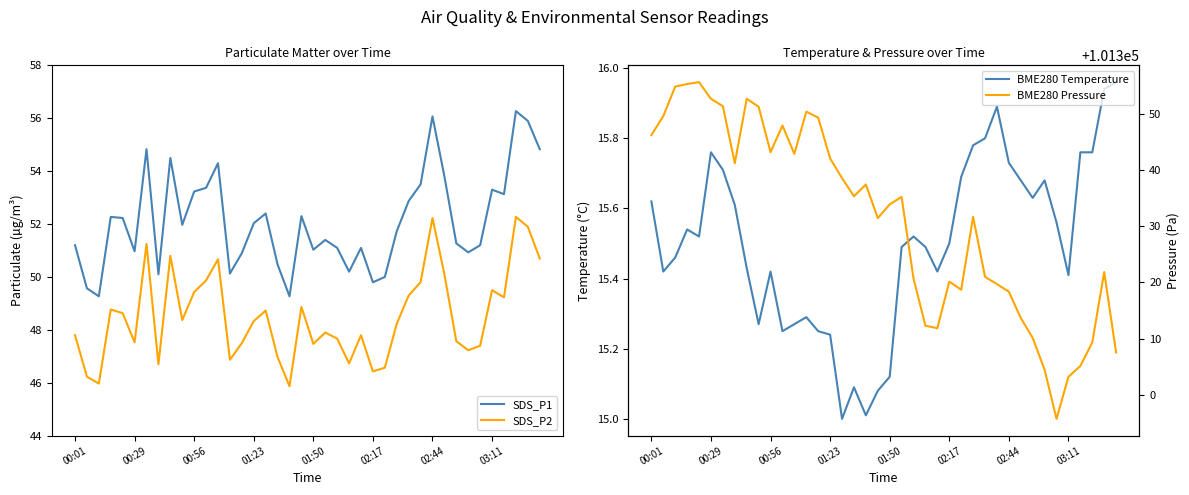

What is the sum of all SDS_P2 values?

1941.2